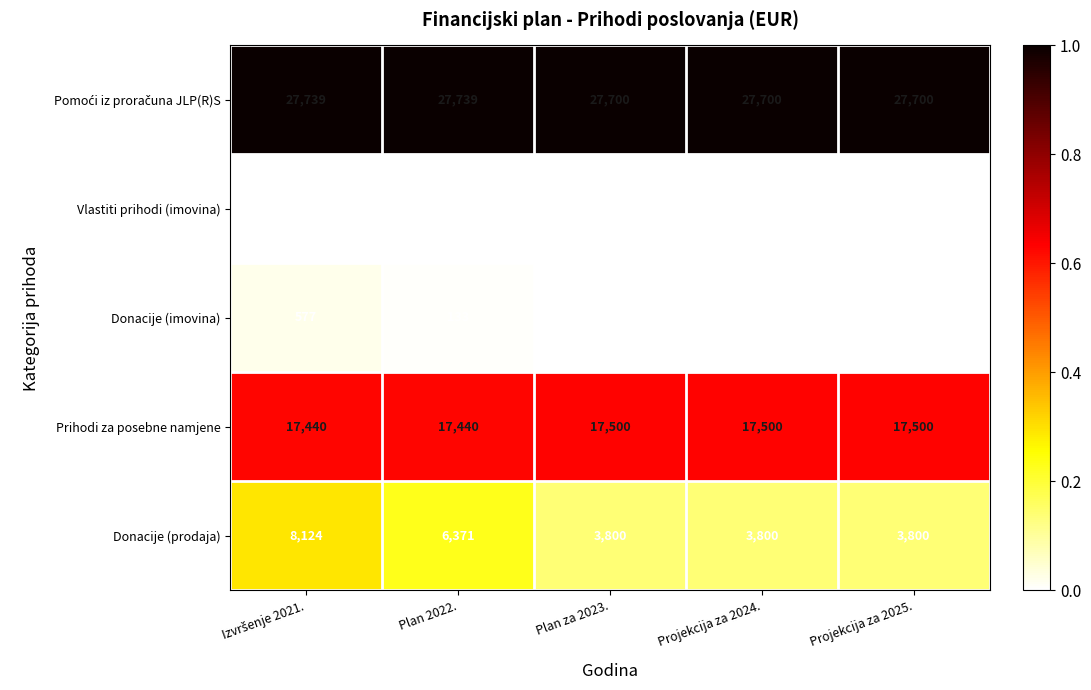

Where is Donacije (imovina) nearest to the value 288?

Plan 2022.